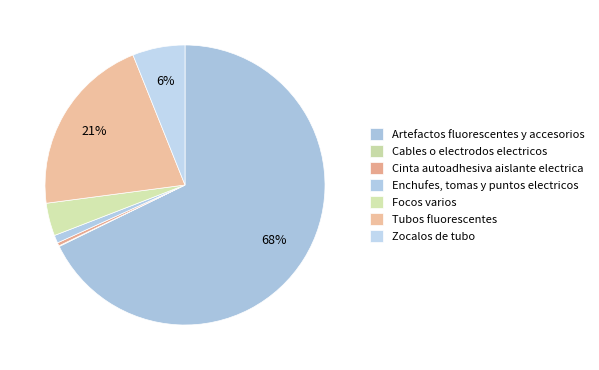

Which category has the biggest portion of the pie?

Artefactos fluorescentes y accesorios